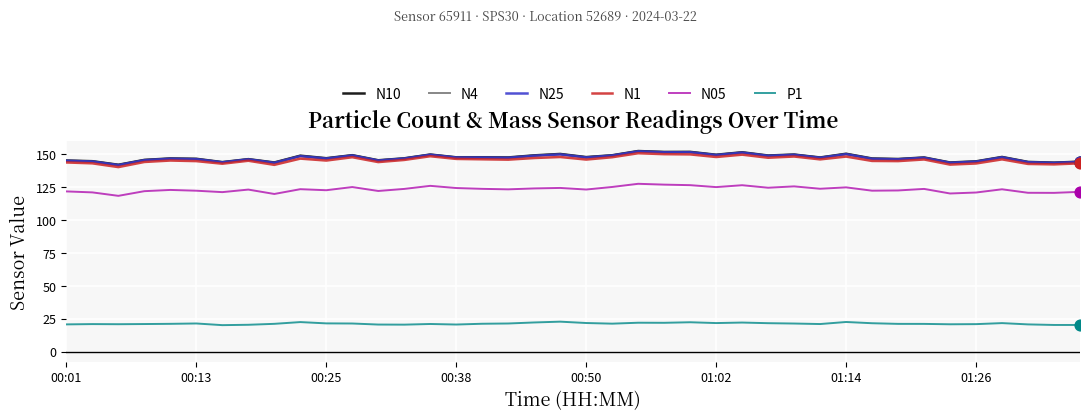

What is the highest value of the N1 series?

150.9